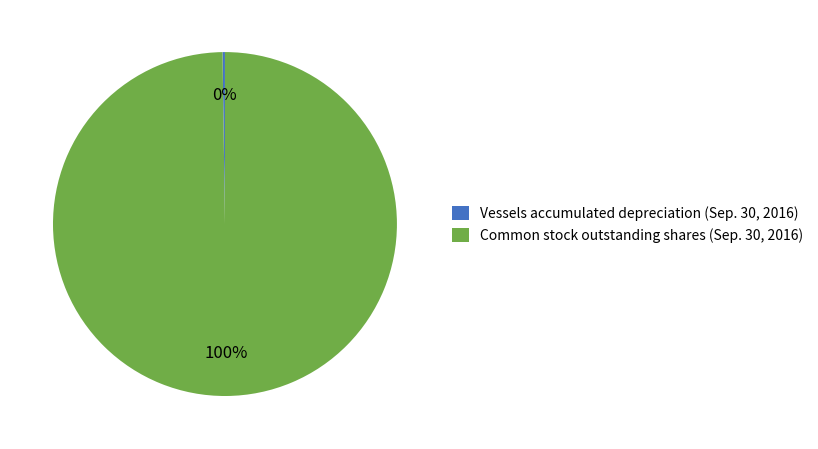

True or false: Common stock outstanding shares (Sep. 30, 2016) accounts for 100% of the total.

True